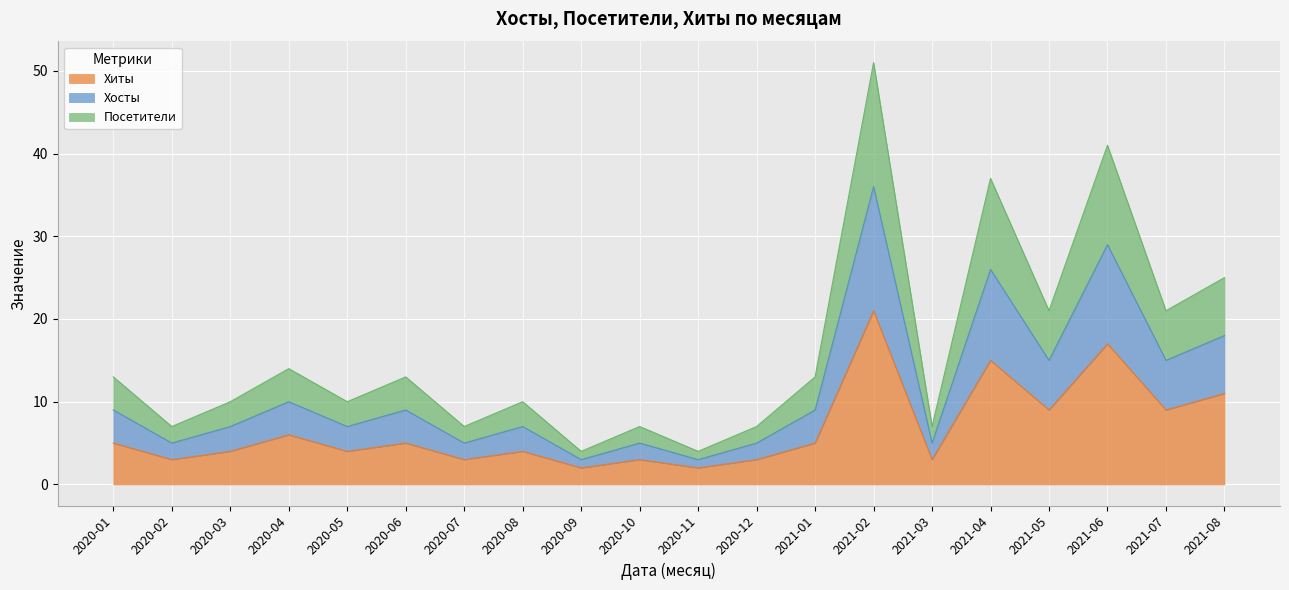

At which label does Посетители reach its peak?

2021-02